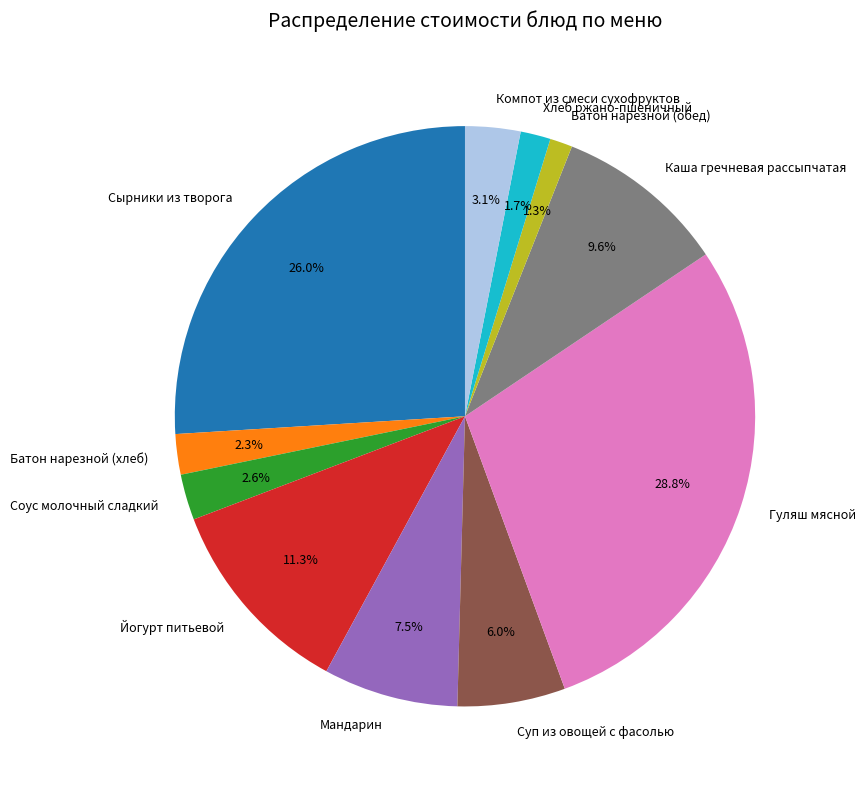

To the nearest percent, what percentage of the pie is Каша гречневая рассыпчатая?

10%